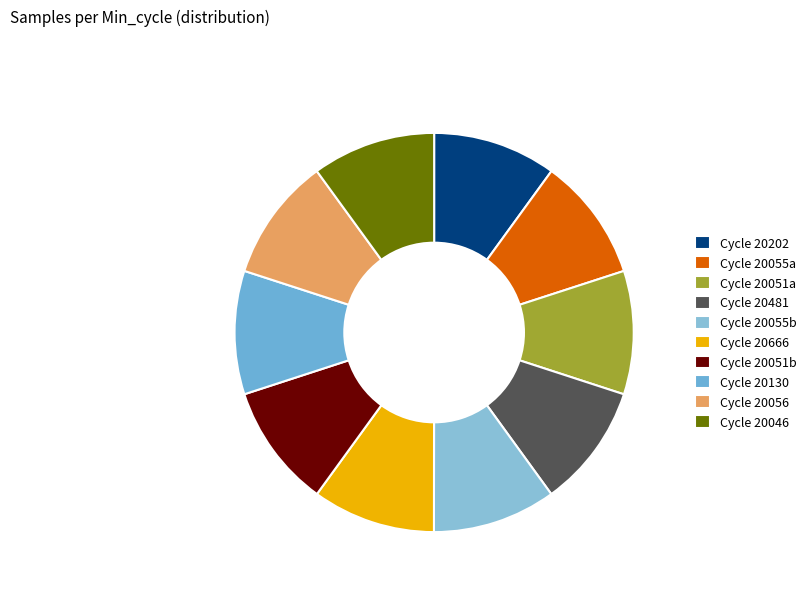

Count the number of slices in the pie.

10